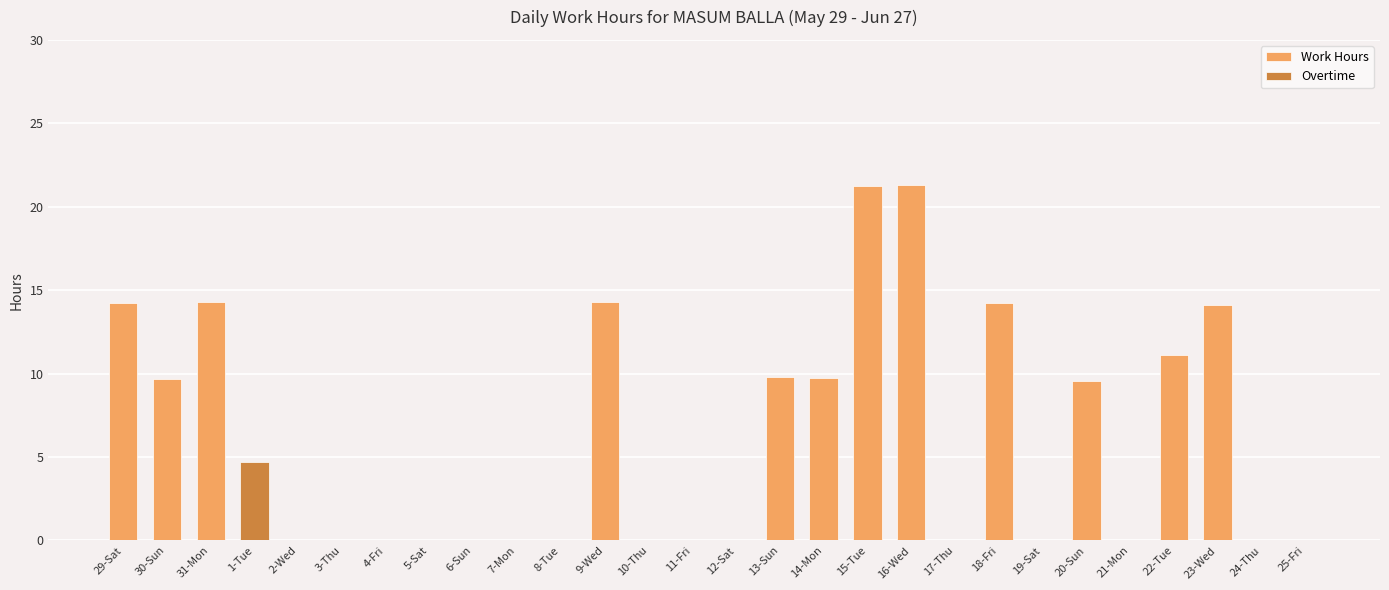

Reading left to right, what are all the values shown in this chart?

Work Hours: 29-Sat=14.2	30-Sun=9.7	31-Mon=14.3	1-Tue=0.0	2-Wed=0.0	3-Thu=0.0	4-Fri=0.0	5-Sat=0.0	6-Sun=0.0	7-Mon=0.0	8-Tue=0.0	9-Wed=14.3	10-Thu=0.0	11-Fri=0.0	12-Sat=0.0	13-Sun=9.8	14-Mon=9.7	15-Tue=21.2	16-Wed=21.3	17-Thu=0.0	18-Fri=14.2	19-Sat=0.0	20-Sun=9.6	21-Mon=0.0	22-Tue=11.1	23-Wed=14.1	24-Thu=0.0	25-Fri=0.0
Overtime: 29-Sat=0.0	30-Sun=0.0	31-Mon=0.0	1-Tue=4.7	2-Wed=0.0	3-Thu=0.0	4-Fri=0.0	5-Sat=0.0	6-Sun=0.0	7-Mon=0.0	8-Tue=0.0	9-Wed=0.0	10-Thu=0.0	11-Fri=0.0	12-Sat=0.0	13-Sun=0.0	14-Mon=0.0	15-Tue=0.0	16-Wed=0.0	17-Thu=0.0	18-Fri=0.0	19-Sat=0.0	20-Sun=0.0	21-Mon=0.0	22-Tue=0.0	23-Wed=0.0	24-Thu=0.0	25-Fri=0.0